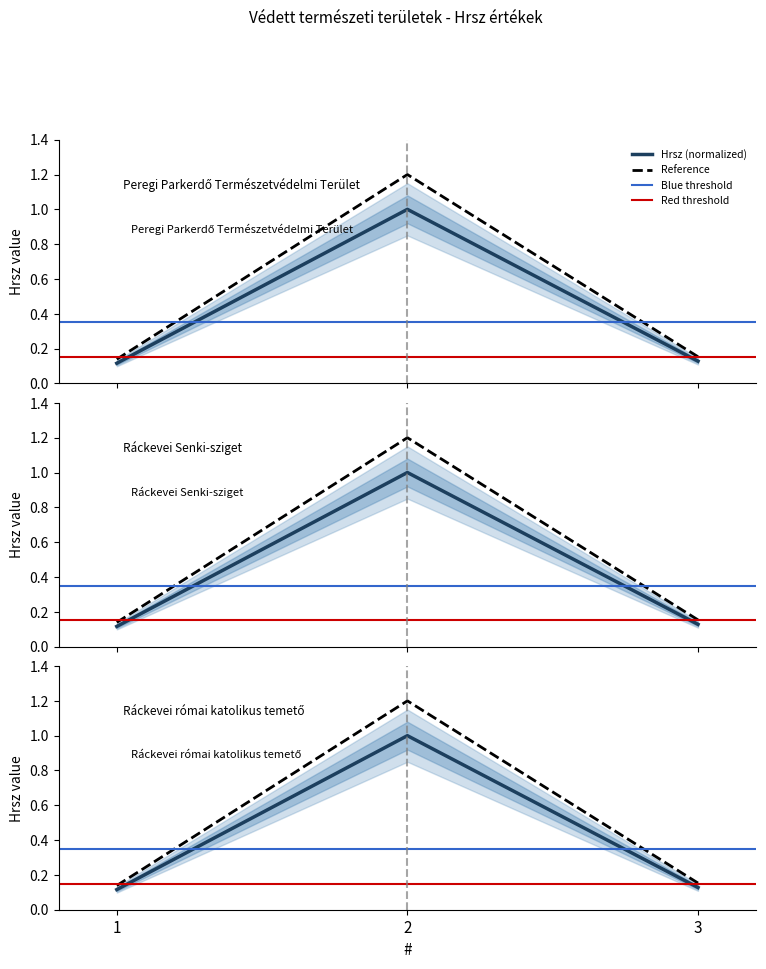

Between 1 and 3, which is larger?

3